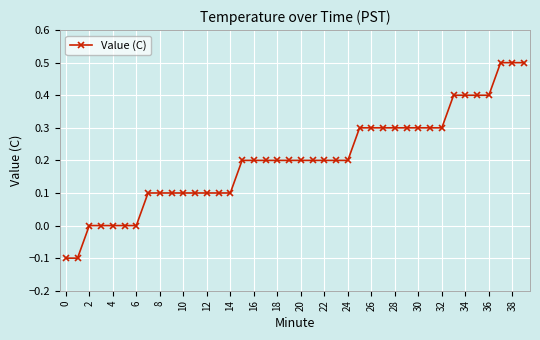

What is the value of the 34th point from the left?

0.4